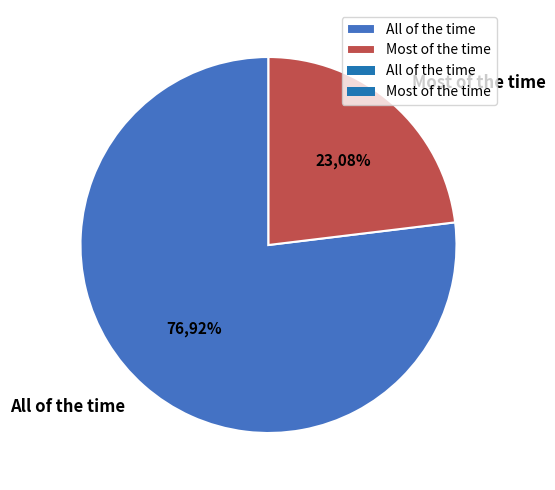

To the nearest percent, what portion does All of the time represent?

77%